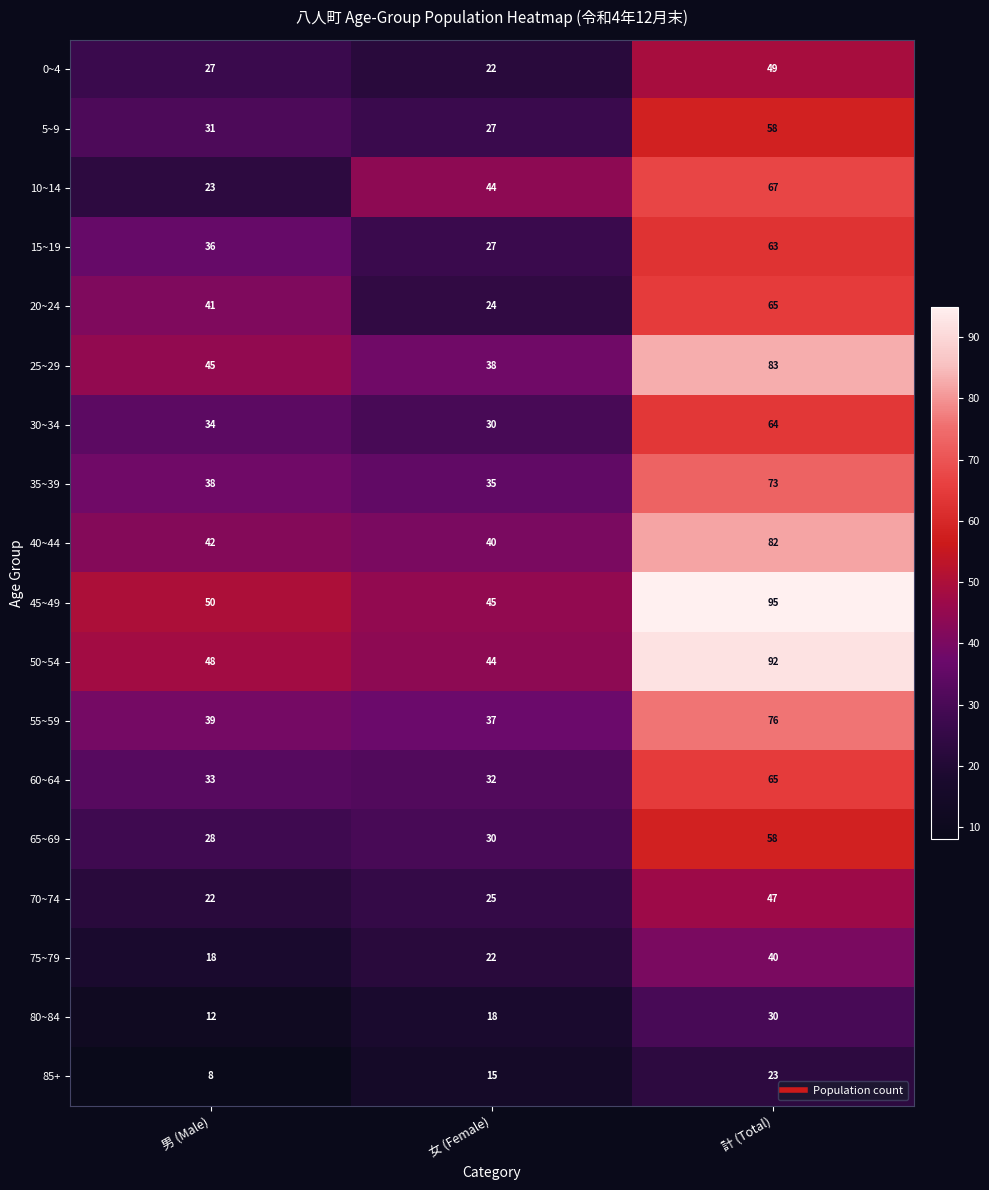

What is the sum of all 60~64 values?

130